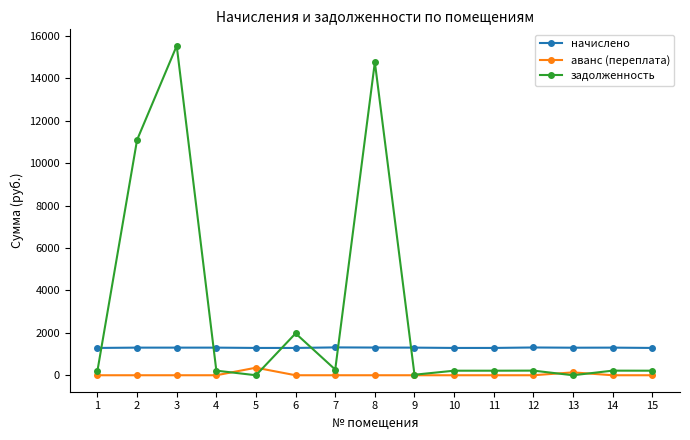

At which label is задолженность closest to 7767?

2